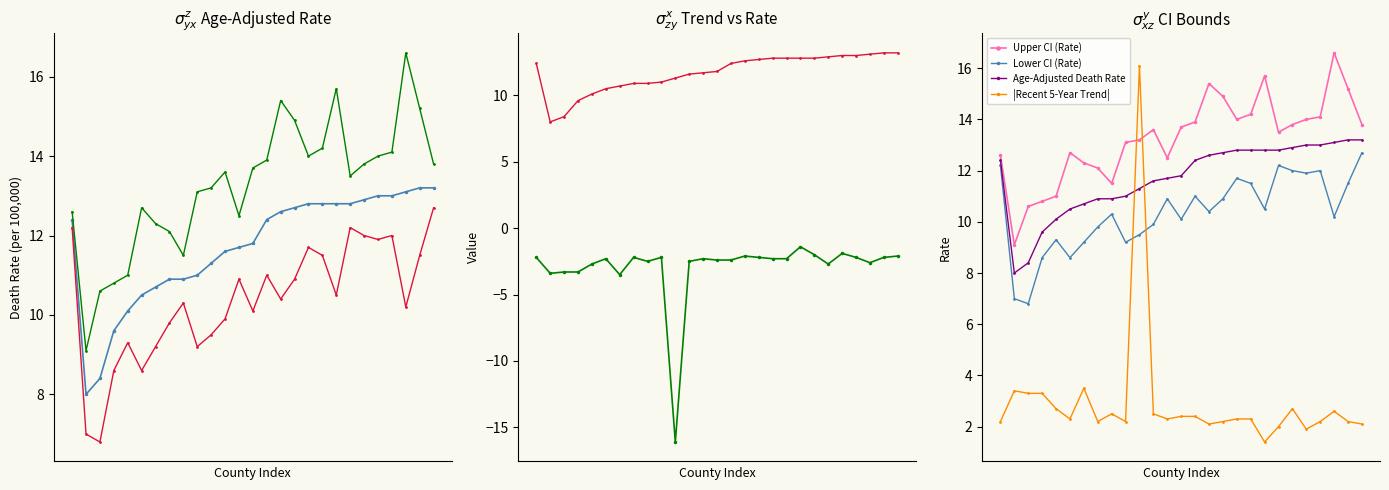

At which label is Lower CI (Rate) closest to 9?

6